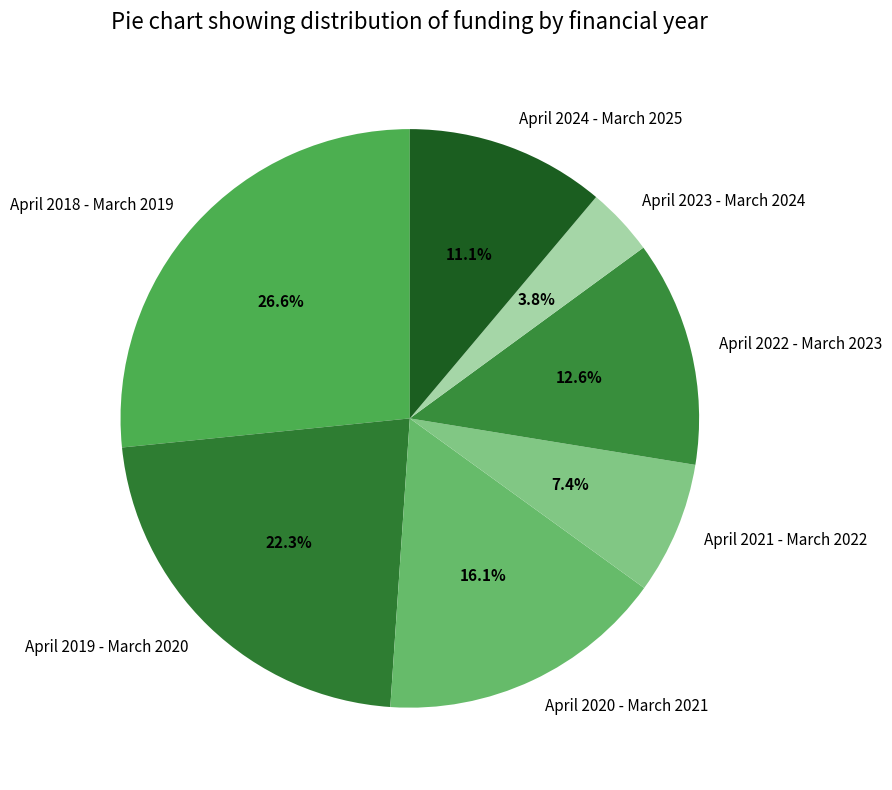

Rank the categories by value from highest to lowest.

April 2018 - March 2019, April 2019 - March 2020, April 2020 - March 2021, April 2022 - March 2023, April 2024 - March 2025, April 2021 - March 2022, April 2023 - March 2024